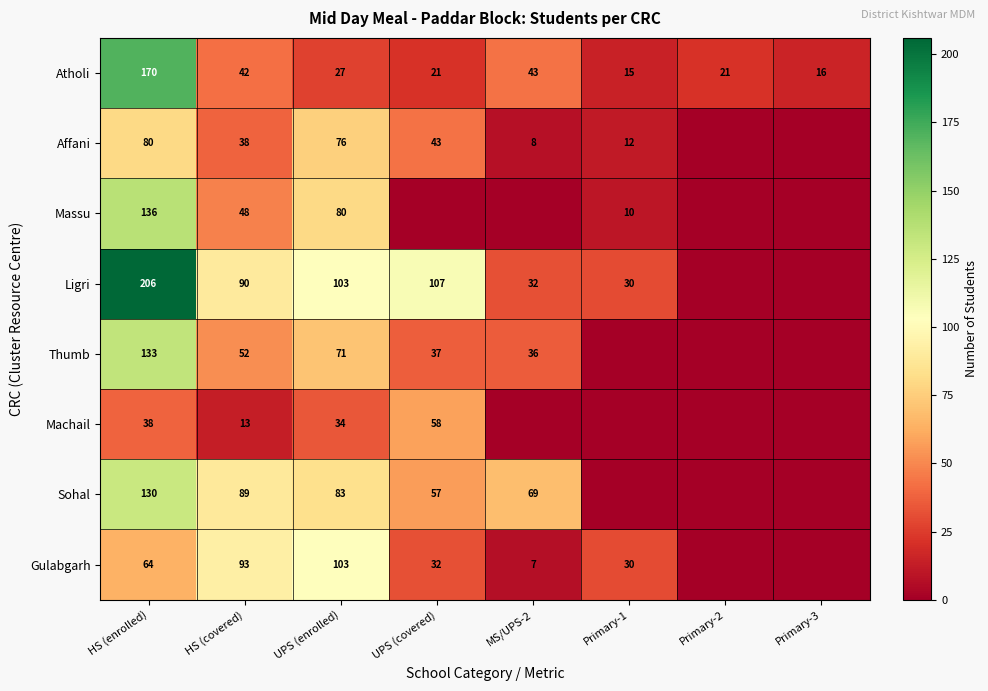

Is it true that Gulabgarh equals 93 at HS (covered)?

True